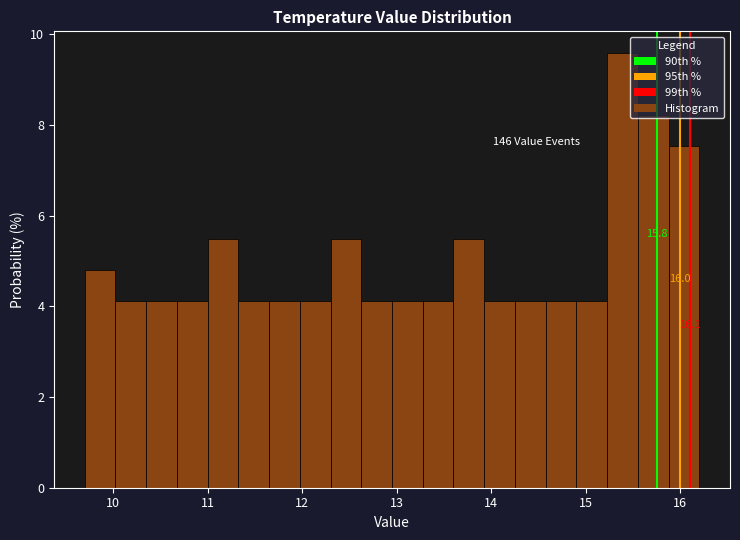

Read against the x-axis, roughly where is the centre of the tallest bar?

15.4